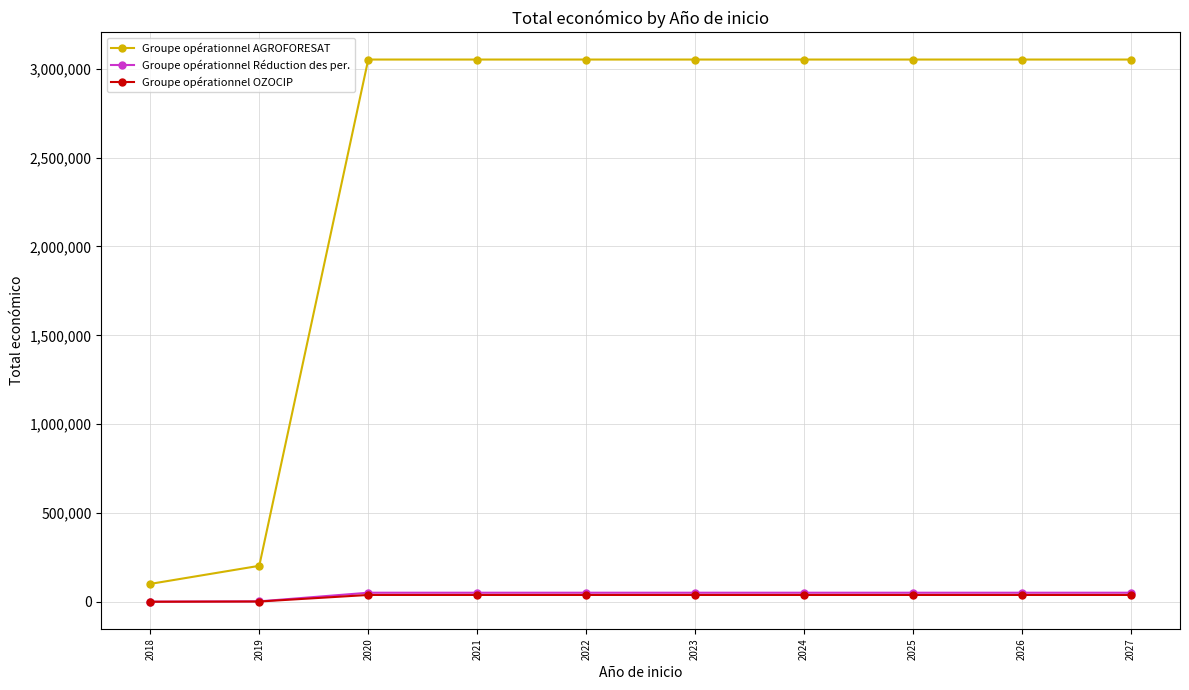

What is the difference between the second highest and second lowest values in the Groupe opérationnel OZOCIP series?

36820.0